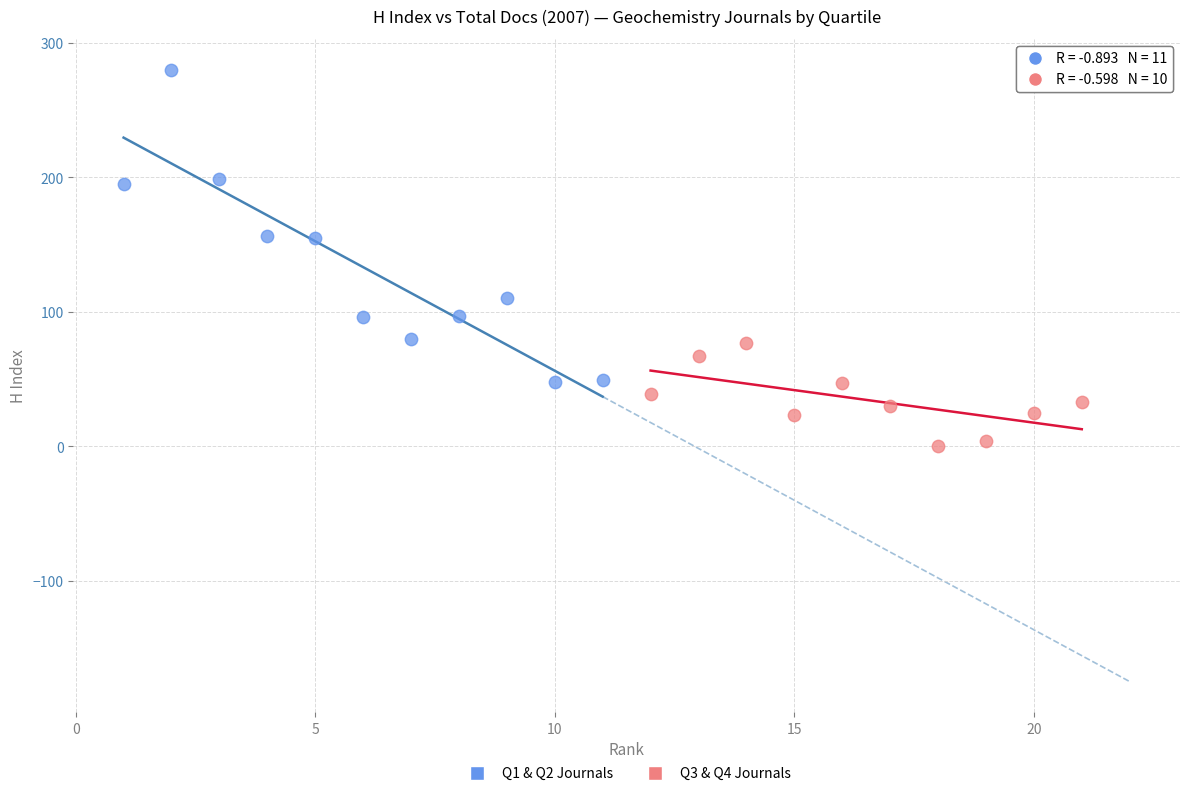

Which series reaches the maximum Y coordinate?

Q1 & Q2 Journals